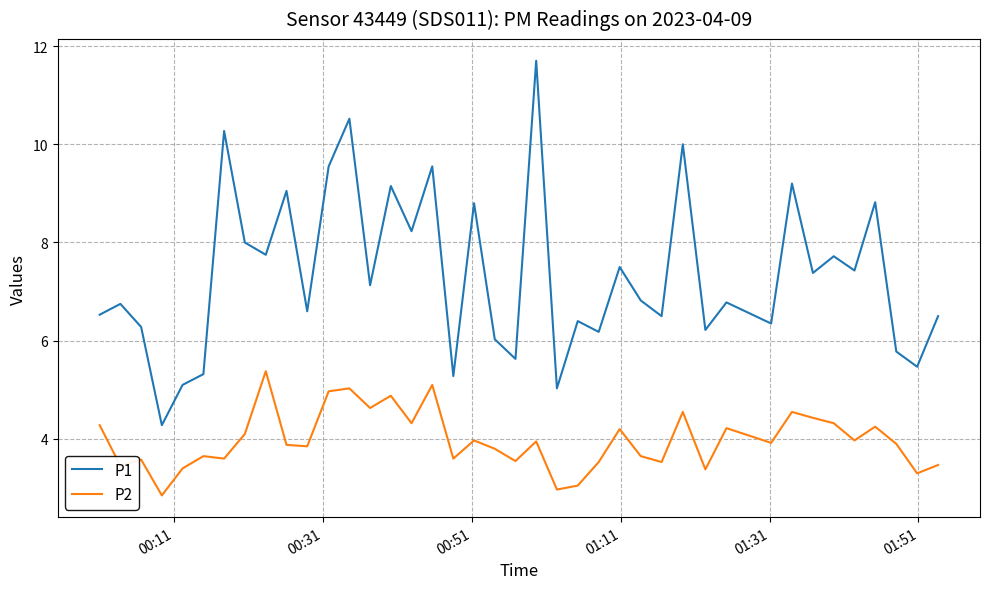

List the series in order of their overall mean, lowest first.

P2, P1